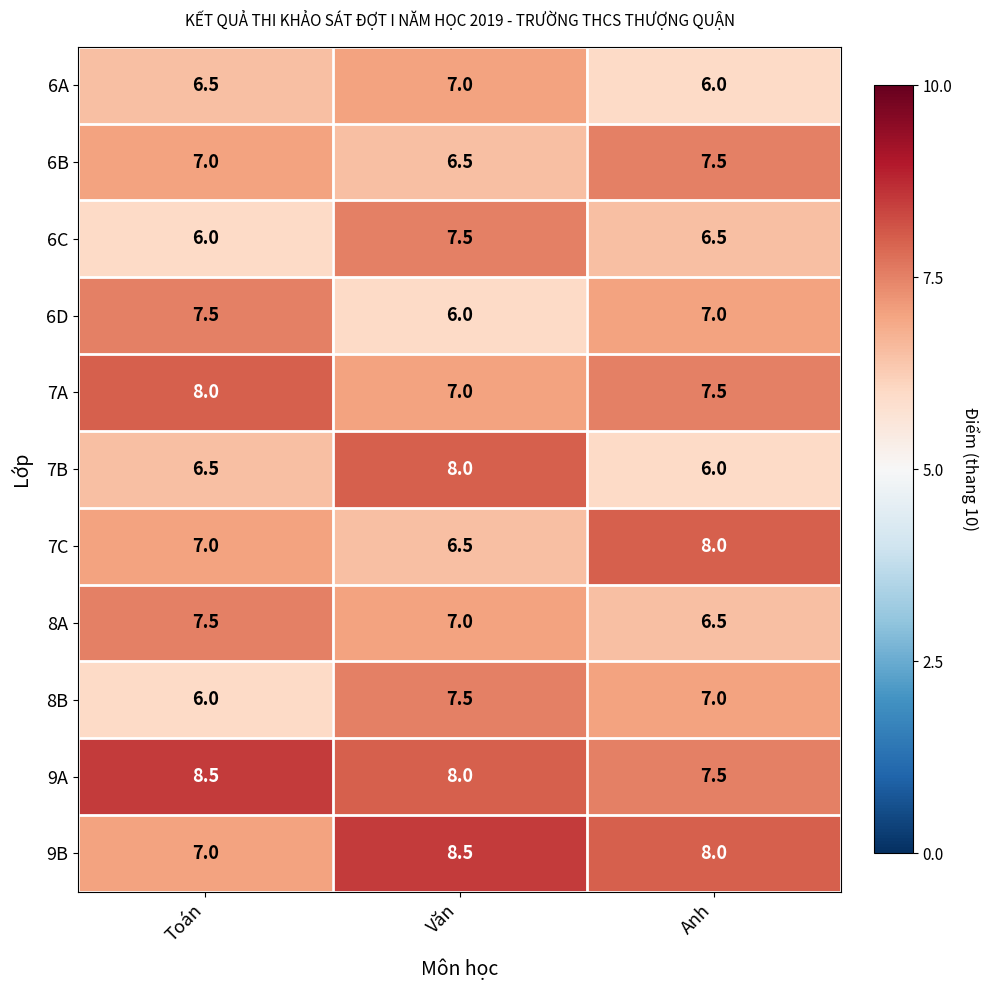

Rank the categories by 8B value from lowest to highest.

Toán, Anh, Văn